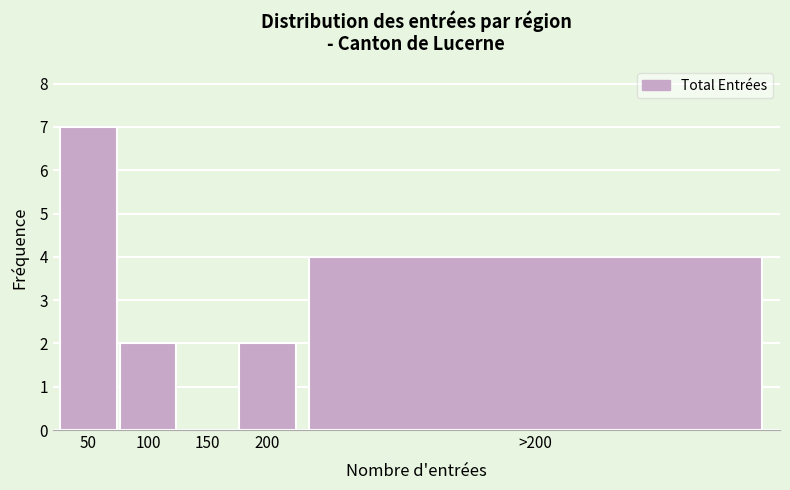

Reading left to right, extract all data points from this chart.

50=7	100=2	150=0	200=2	>200=4